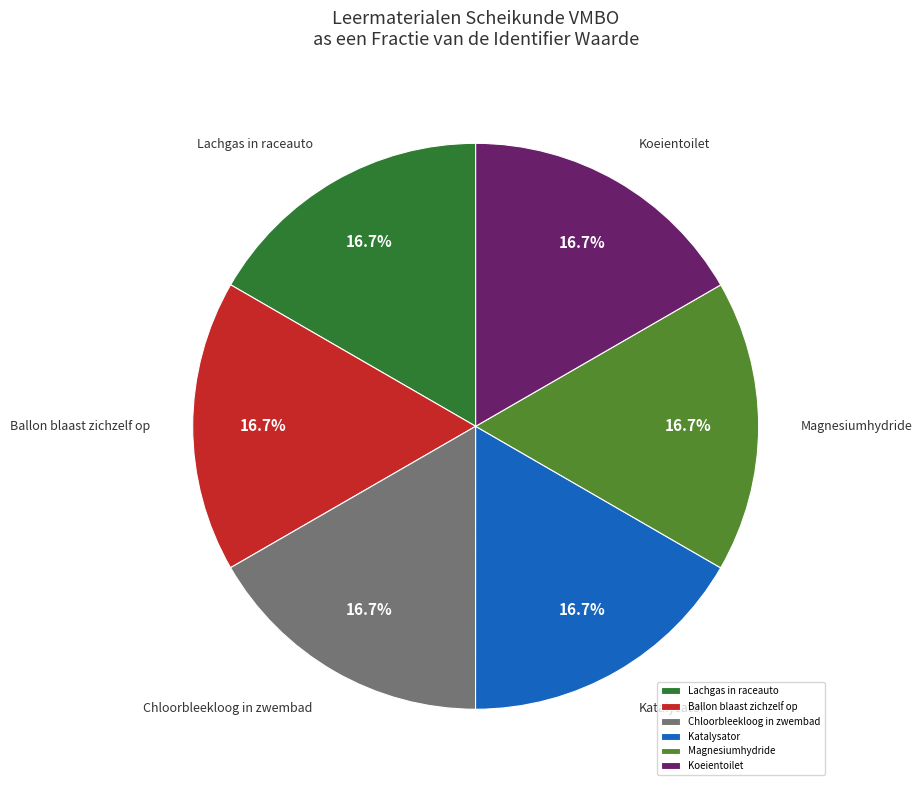

What percentage is the Koeientoilet slice, to the nearest percent?

17%